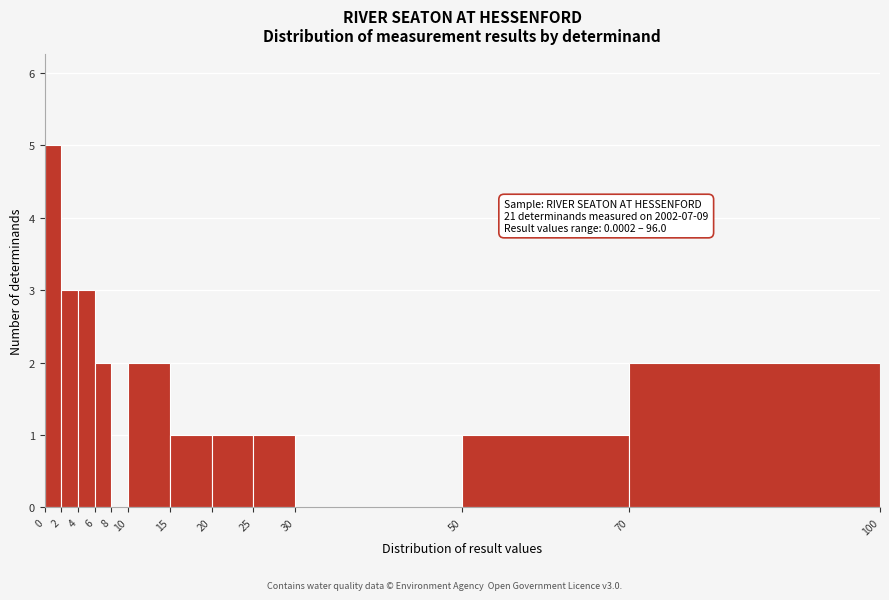

Over which range of the x-axis is the bar tallest?

0 to 2